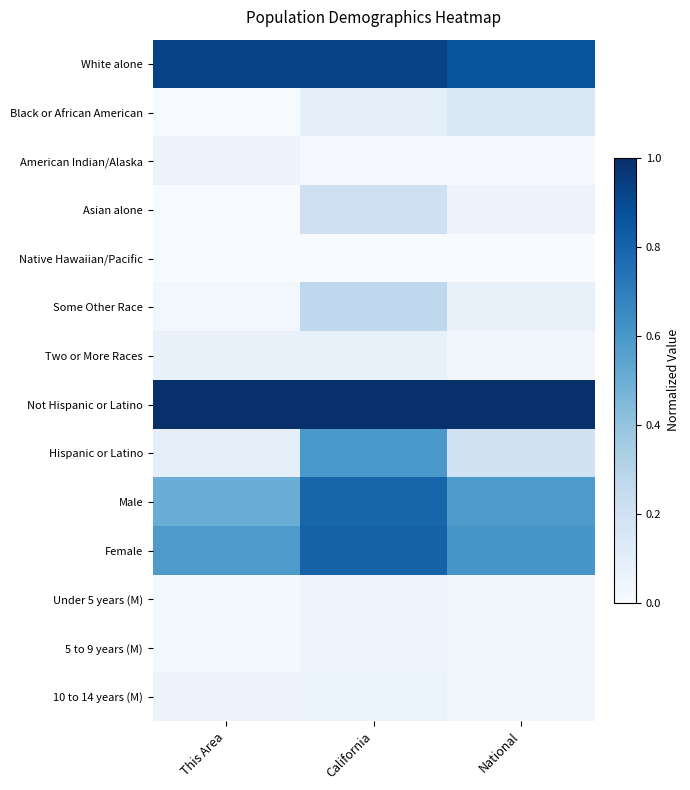

Reading right to left, extract all data points from this chart.

White alone: National=0.9	California=0.9	This Area=0.9
Black or African American: National=0.1	California=0.1	This Area=0.0
American Indian/Alaska: National=0.0	California=0.0	This Area=0.1
Asian alone: National=0.1	California=0.2	This Area=0.0
Native Hawaiian/Pacific: National=0.0	California=0.0	This Area=0.0
Some Other Race: National=0.1	California=0.3	This Area=0.0
Two or More Races: National=0.0	California=0.1	This Area=0.1
Not Hispanic or Latino: National=1.0	California=1.0	This Area=1.0
Hispanic or Latino: National=0.2	California=0.6	This Area=0.1
Male: National=0.6	California=0.8	This Area=0.5
Female: National=0.6	California=0.8	This Area=0.6
Under 5 years (M): National=0.0	California=0.0	This Area=0.0
5 to 9 years (M): National=0.0	California=0.0	This Area=0.0
10 to 14 years (M): National=0.0	California=0.1	This Area=0.1